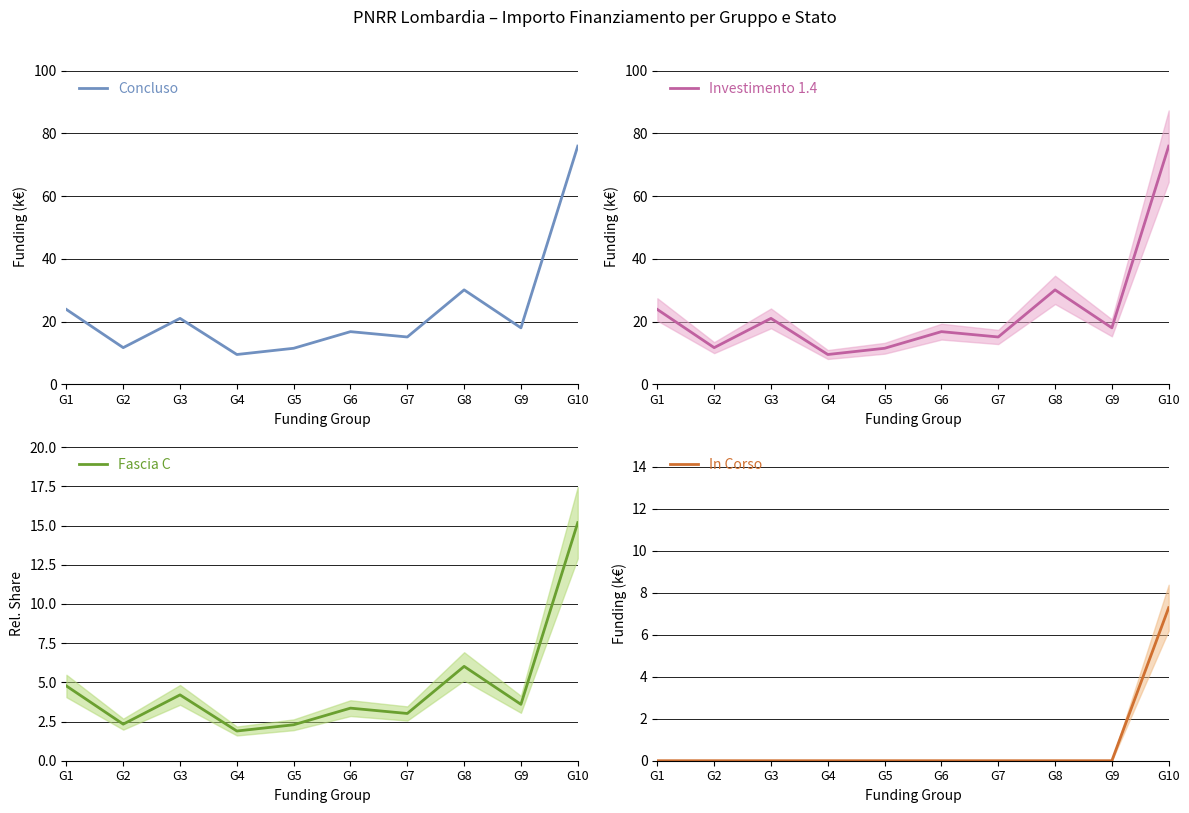

What is the difference between the highest and lowest values at G8?

30.1